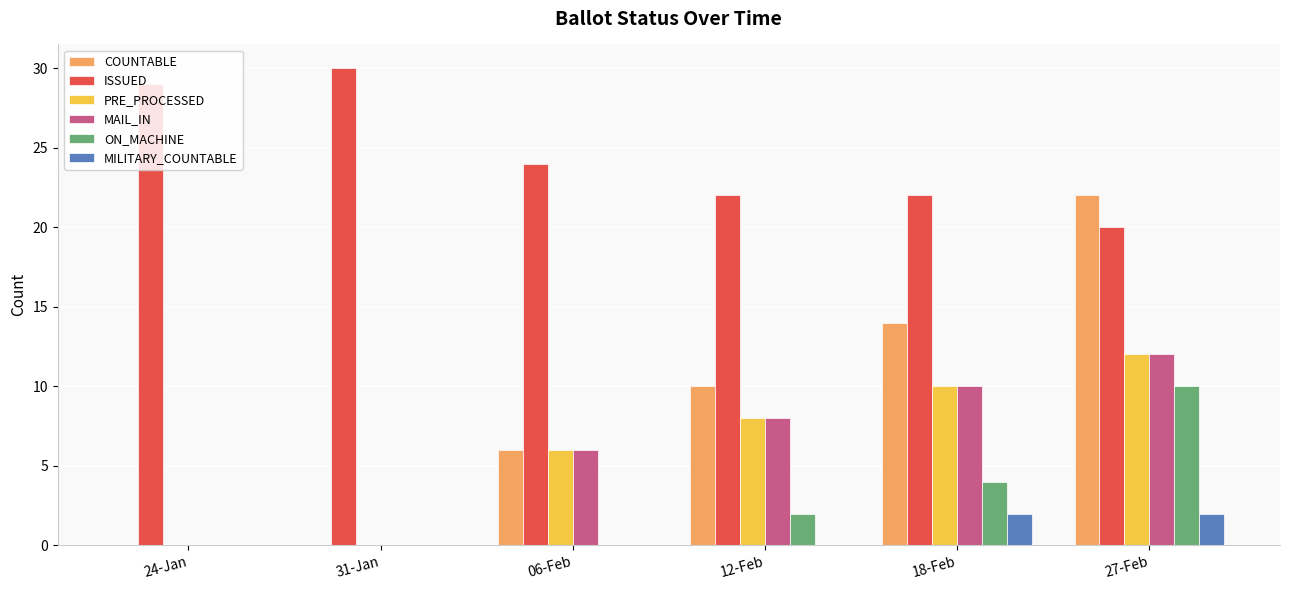

Which category has the highest value across all series?

31-Jan